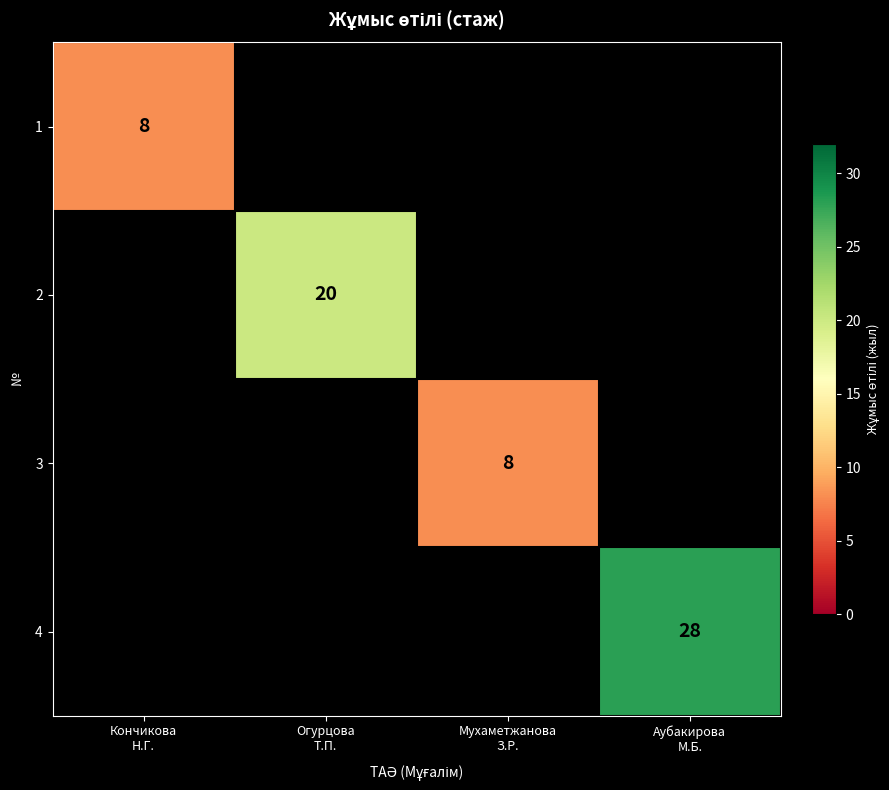

Which series has the widest spread of values?

1